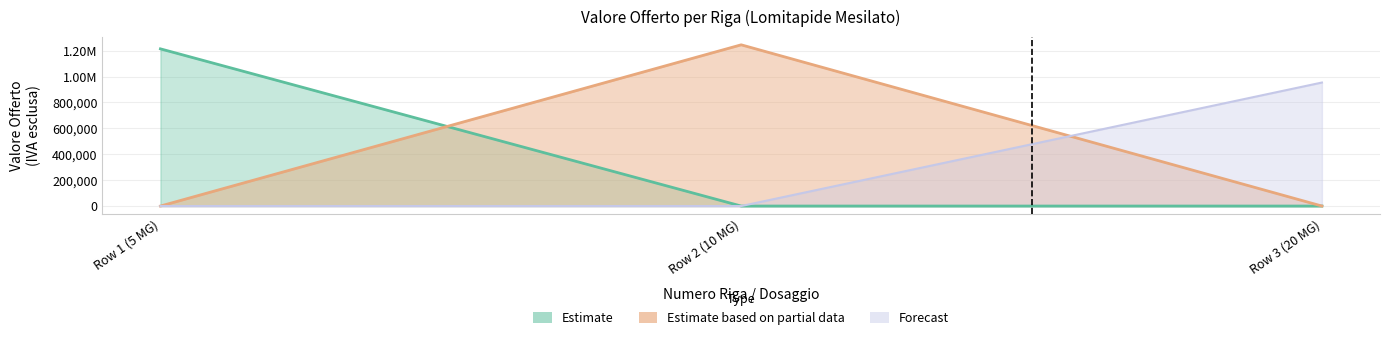

Which series has the largest total across all categories?

Estimate based on partial data